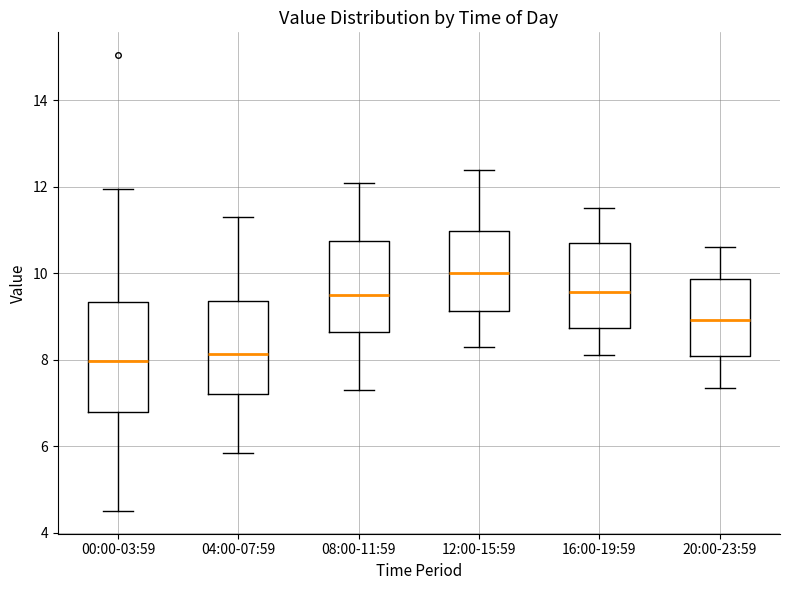

Which box is the tallest, from its lower edge to its upper edge?

00:00-03:59